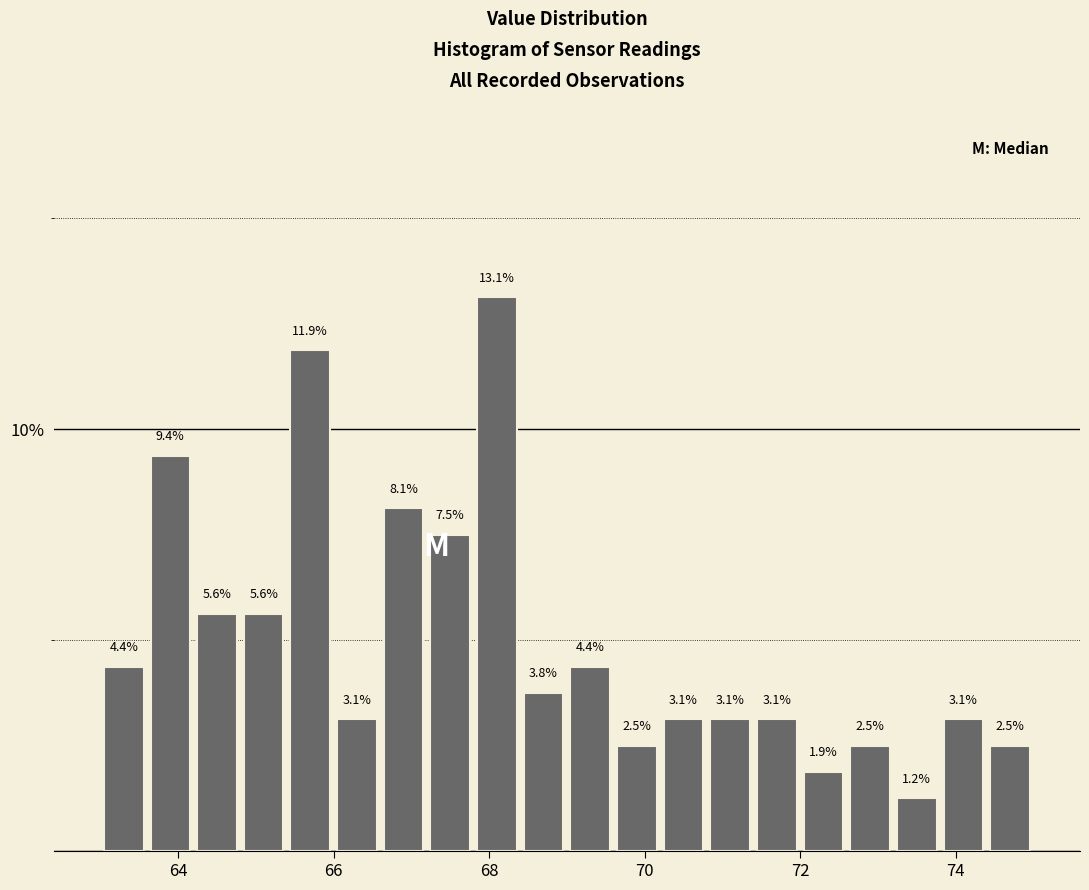

Around what value on the x-axis is the tallest bar? Give the approximate position of its centre, as read against the axis.

68.2